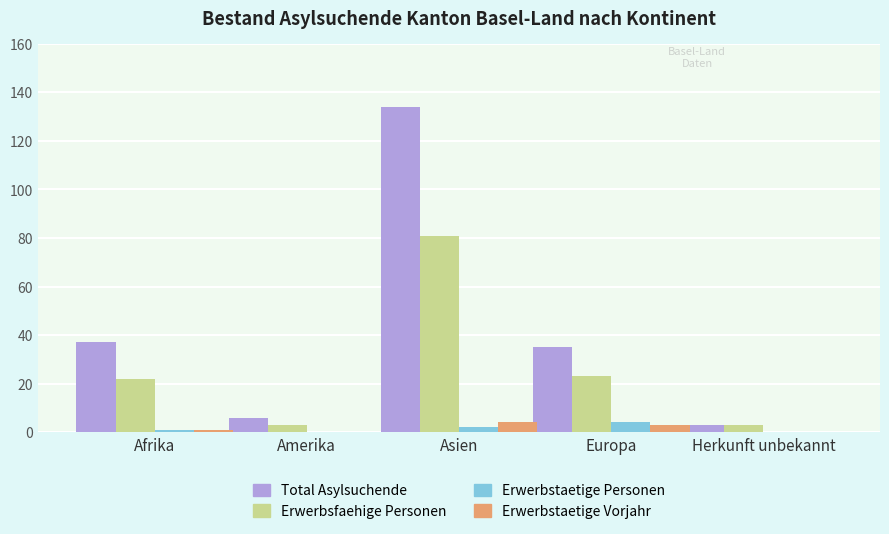

Which category has the highest value across all series?

Asien